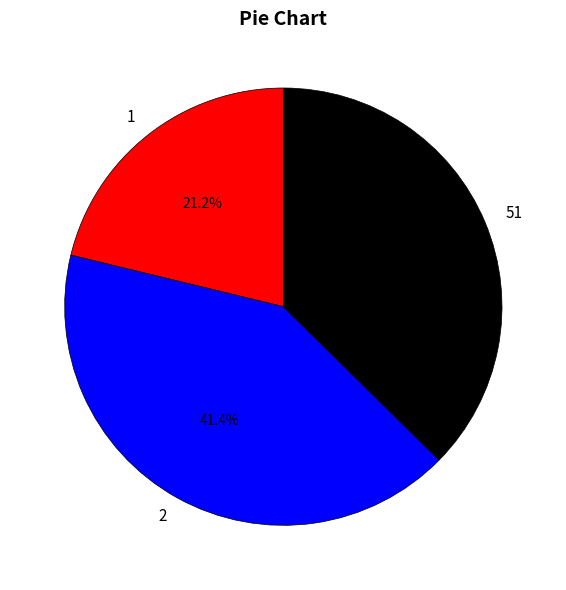

Count the number of slices in the pie.

3